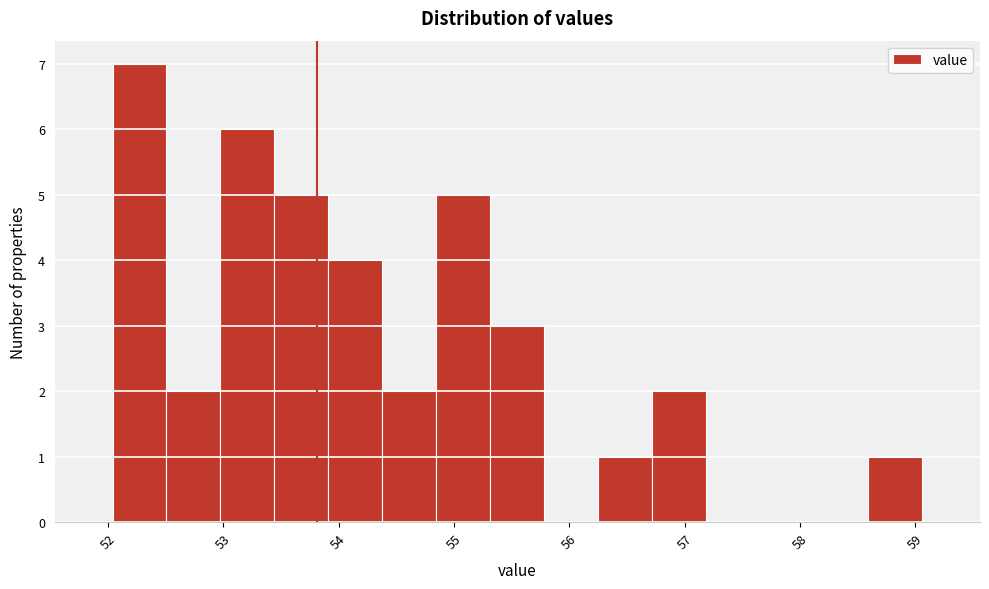

Reading left to right, list every bar in this chart as the range it spans on the x-axis followed by its height. Neither the bar edges nor the heights are printed on the chart, so give them approximately, as read against the axes.

52.0 to 52.5: 7
52.5 to 53.0: 2
53.0 to 53.4: 6
53.4 to 53.9: 5
53.9 to 54.4: 4
54.4 to 54.8: 2
54.8 to 55.3: 5
55.3 to 55.8: 3
55.8 to 56.3: 0
56.3 to 56.7: 1
56.7 to 57.2: 2
57.2 to 57.7: 0
57.7 to 58.1: 0
58.1 to 58.6: 0
58.6 to 59.1: 1